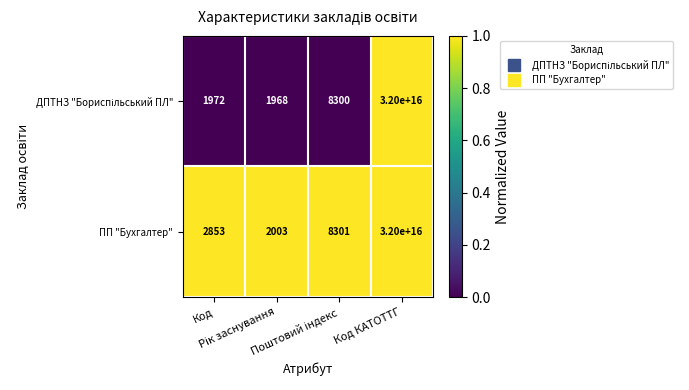

How many data points does each series have?

4